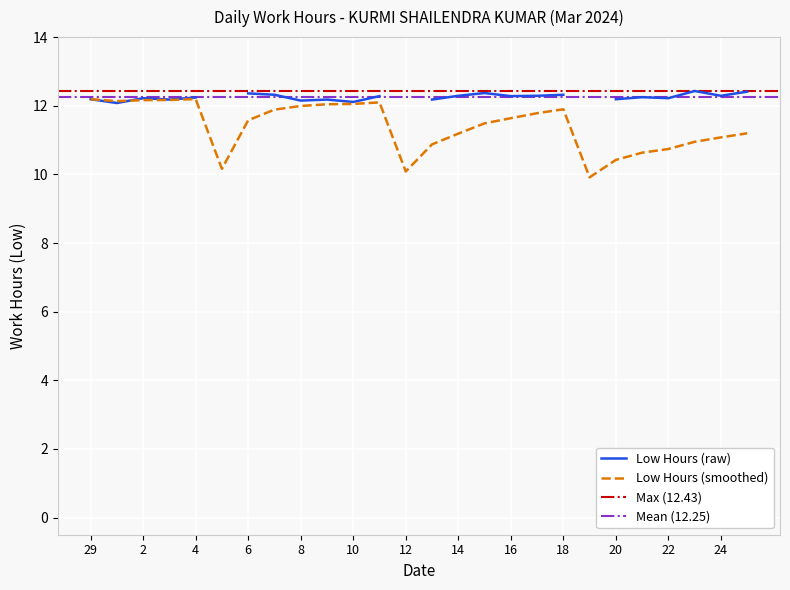

How many points are lower than both their immediate neighbors (excluding endpoints)?

4